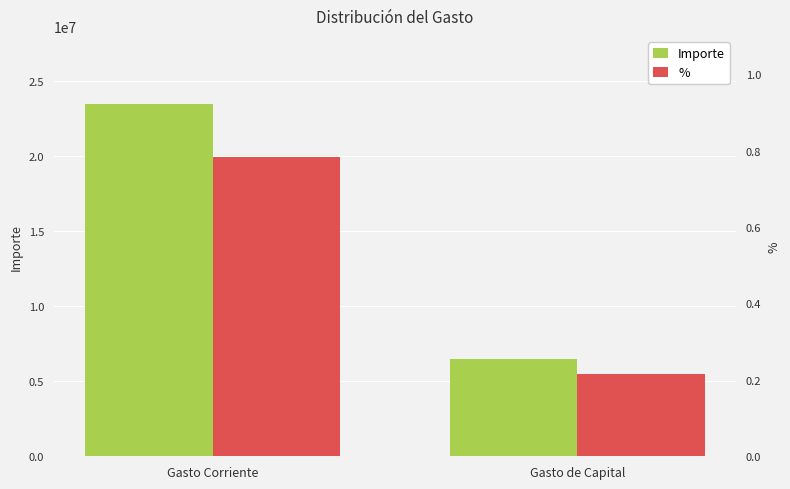

At which category is the sum across all series the highest?

Gasto Corriente